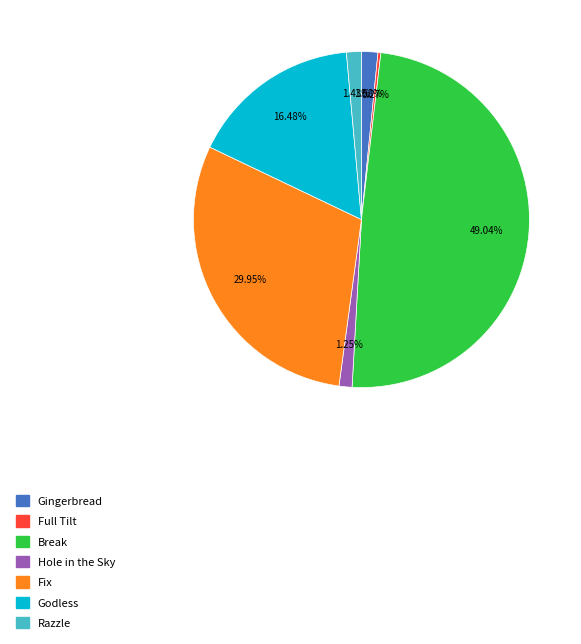

Combined, do Fix and Hole in the Sky account for over 50%?

No